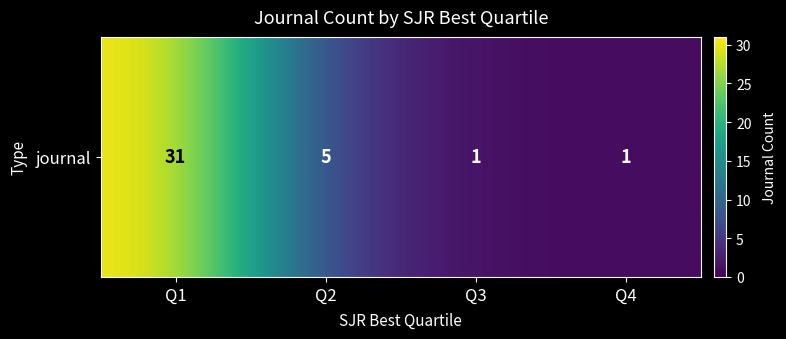

Reading right to left, list all the values displayed in this chart.

1	1	5	31